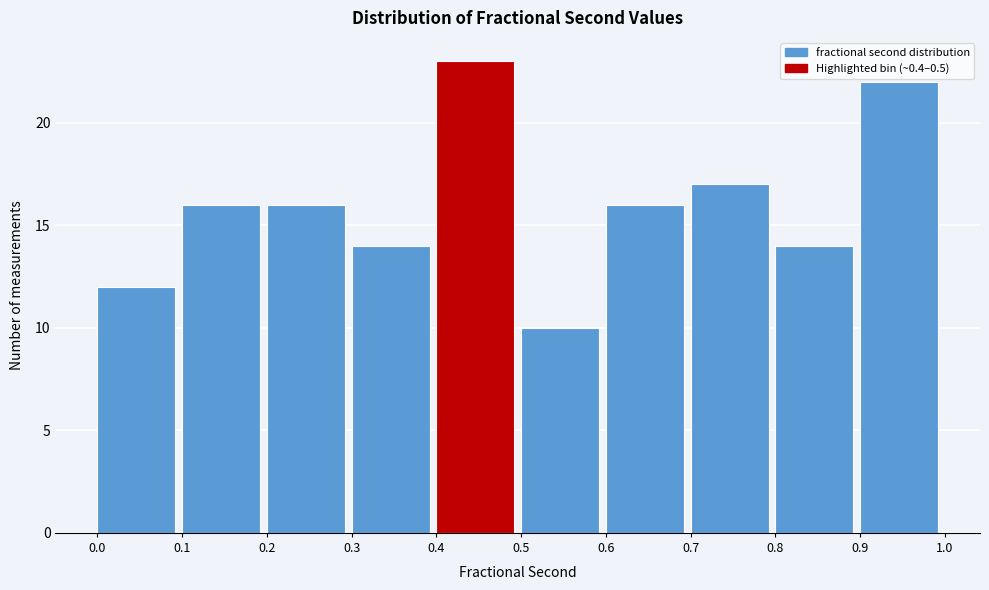

Reading left to right, list every bar in this chart as the range it spans on the x-axis followed by its height. The values are not printed on the chart, so give them approximately, as read against the axis.

0.0 to 0.1: 12
0.1 to 0.2: 16
0.2 to 0.3: 16
0.3 to 0.4: 14
0.4 to 0.5: 23
0.5 to 0.6: 10
0.6 to 0.7: 16
0.7 to 0.8: 17
0.8 to 0.9: 14
0.9 to 1.0: 22